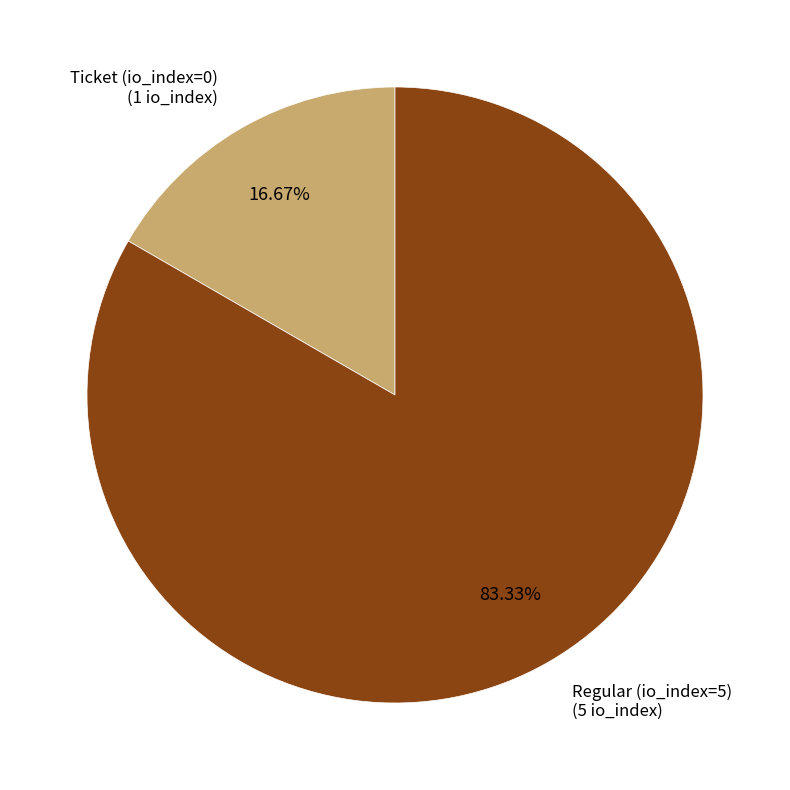

To the nearest percent, what is the average slice percentage?

50%